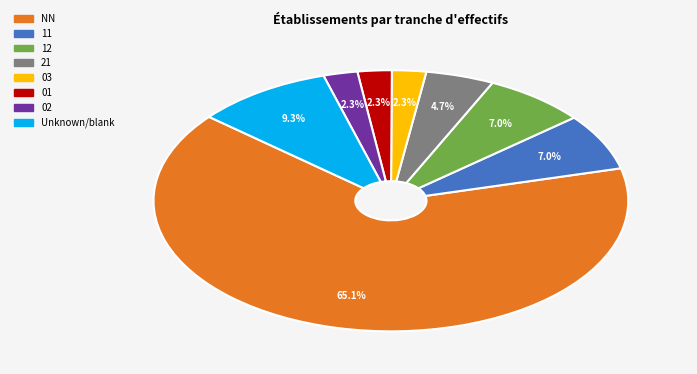

How many slices are in this pie chart?

8